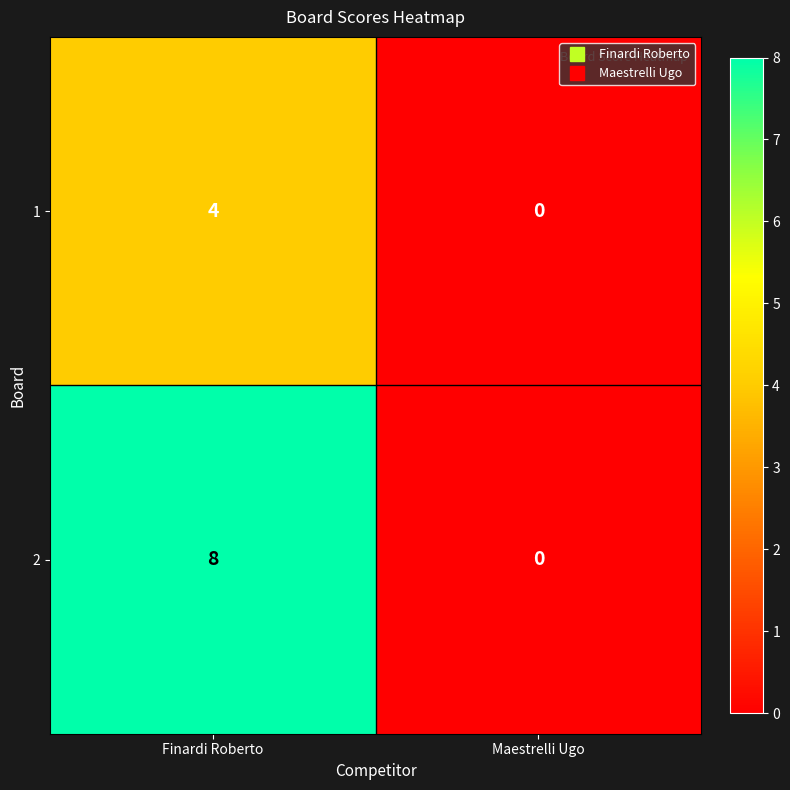

How many distinct data groups are displayed?

2